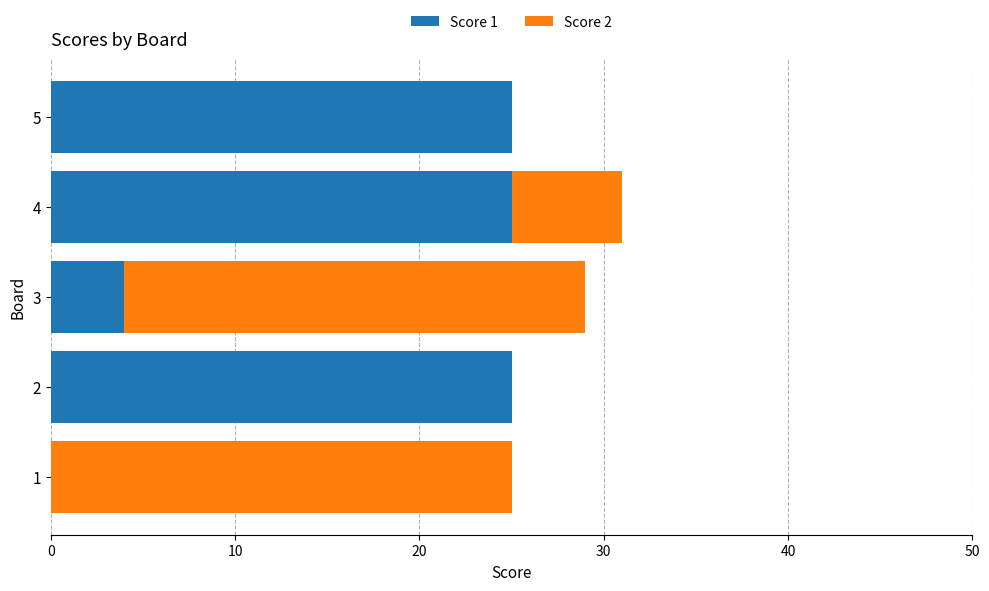

What is the total value across all series at 3?

29